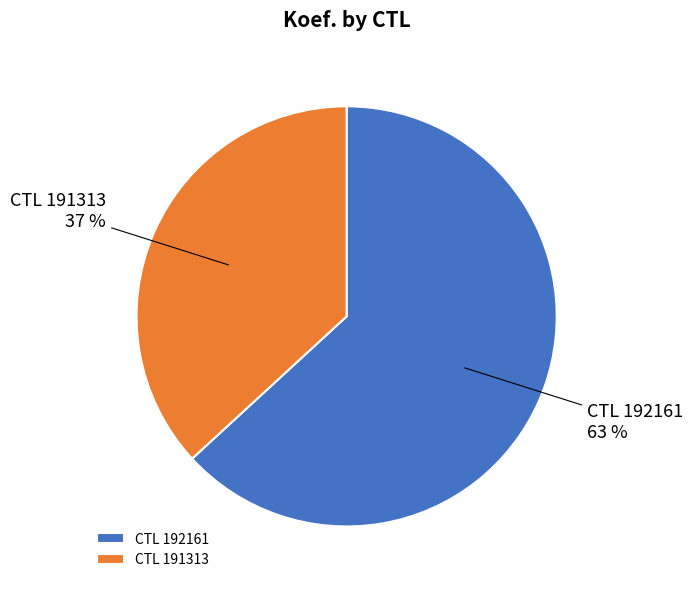

Is it true that CTL 191313 is 48% of the pie?

False